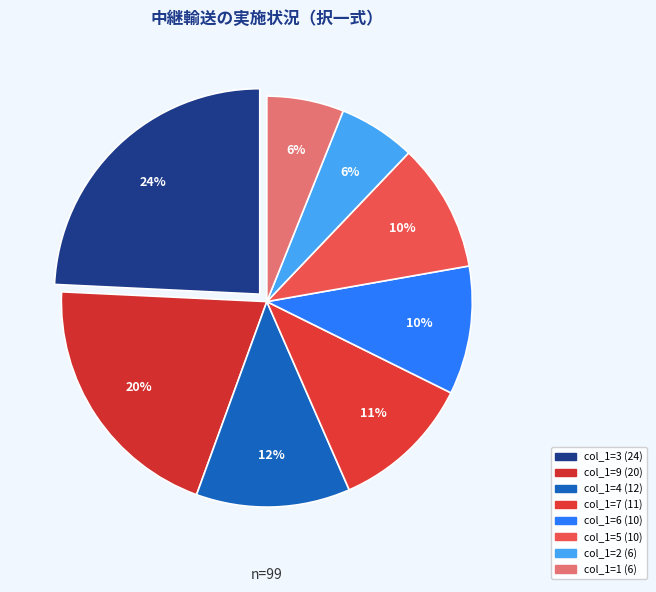

Is there a majority slice in this chart?

No